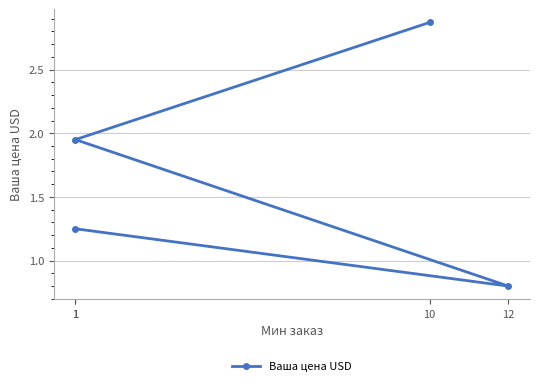

How many lines are shown in the chart?

1